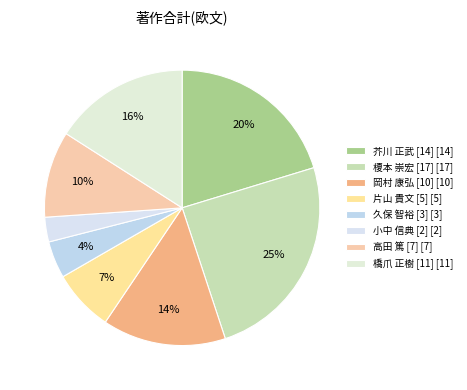

To the nearest percent, what is the difference between the largest and smallest slice percentages?

22%